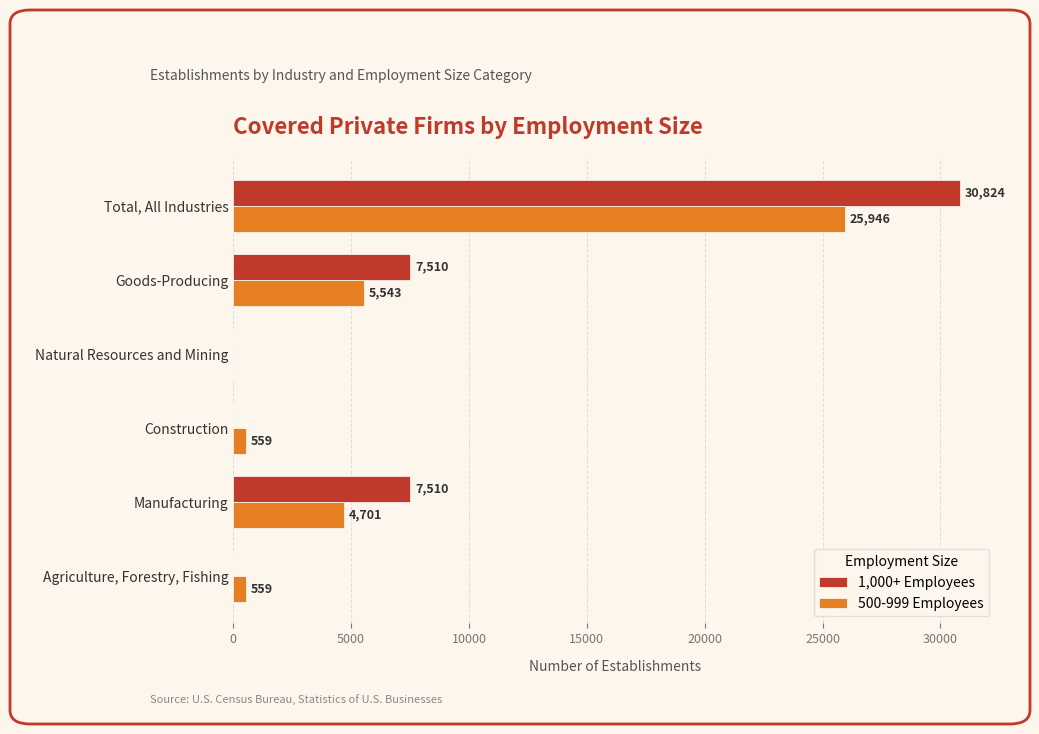

Which series has the largest range (max minus min)?

1,000+ Employees